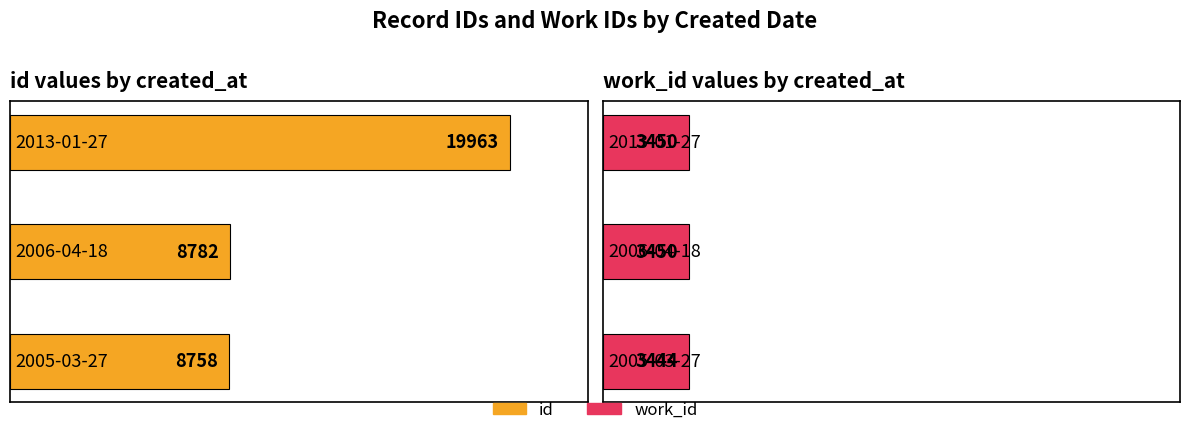

What is the difference between the highest and lowest values at 2005-03-27?

5314